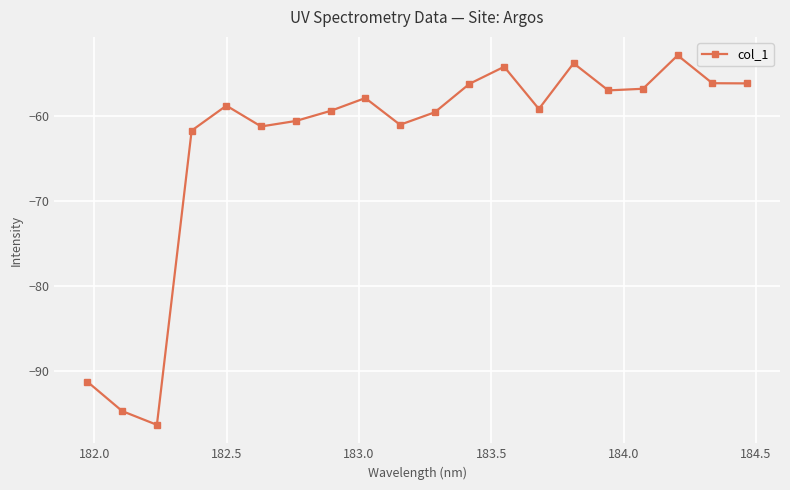

What is the smallest value displayed?

-96.4